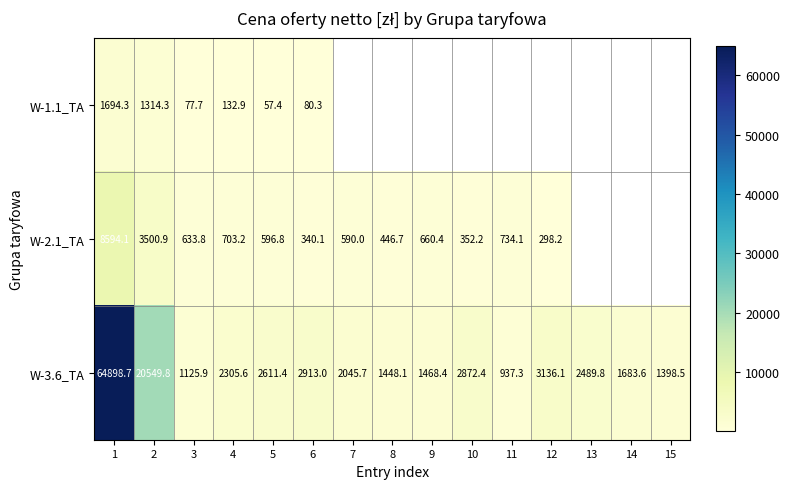

Rank the series by their maximum value, from highest to lowest.

W-3.6_TA, W-2.1_TA, W-1.1_TA